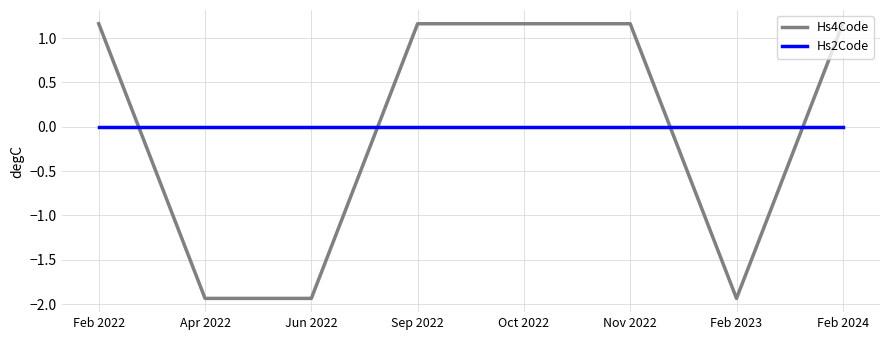

What position from the right is Oct 2022?

4